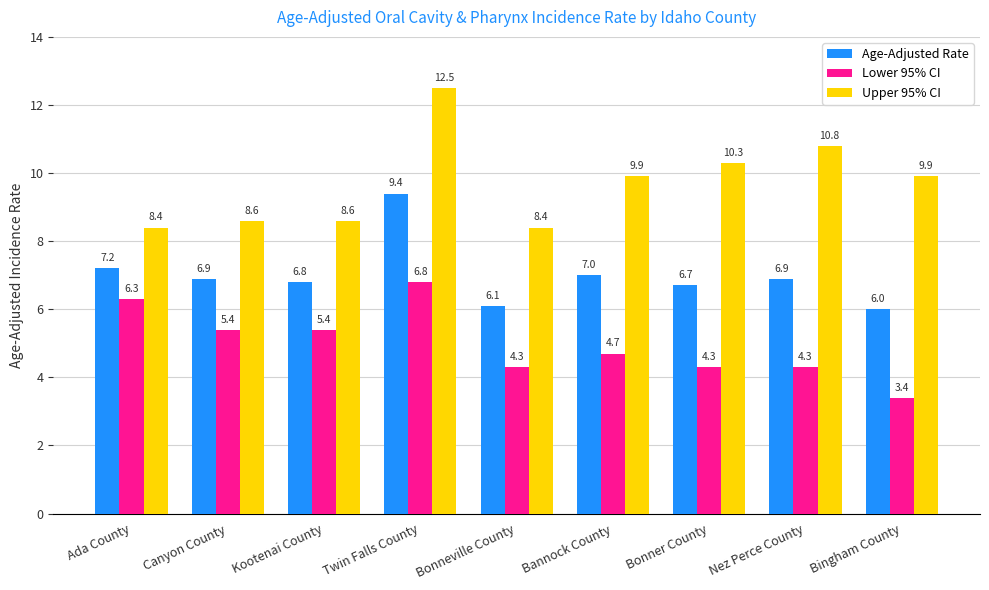

At how many categories does at least one series exceed 10?

3